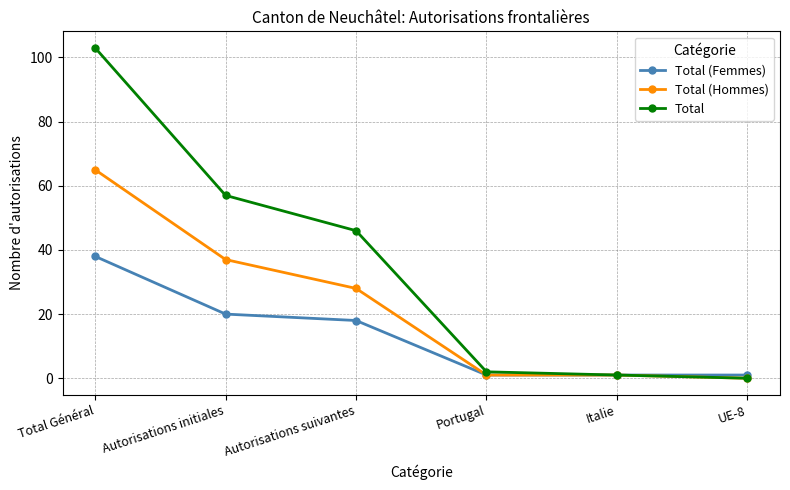

Reading left to right, what are all the values shown in this chart?

Total (Femmes): Total Général=38	Autorisations initiales=20	Autorisations suivantes=18	Portugal=1	Italie=1	UE-8=1
Total (Hommes): Total Général=65	Autorisations initiales=37	Autorisations suivantes=28	Portugal=1	Italie=1	UE-8=0
Total: Total Général=103	Autorisations initiales=57	Autorisations suivantes=46	Portugal=2	Italie=1	UE-8=0